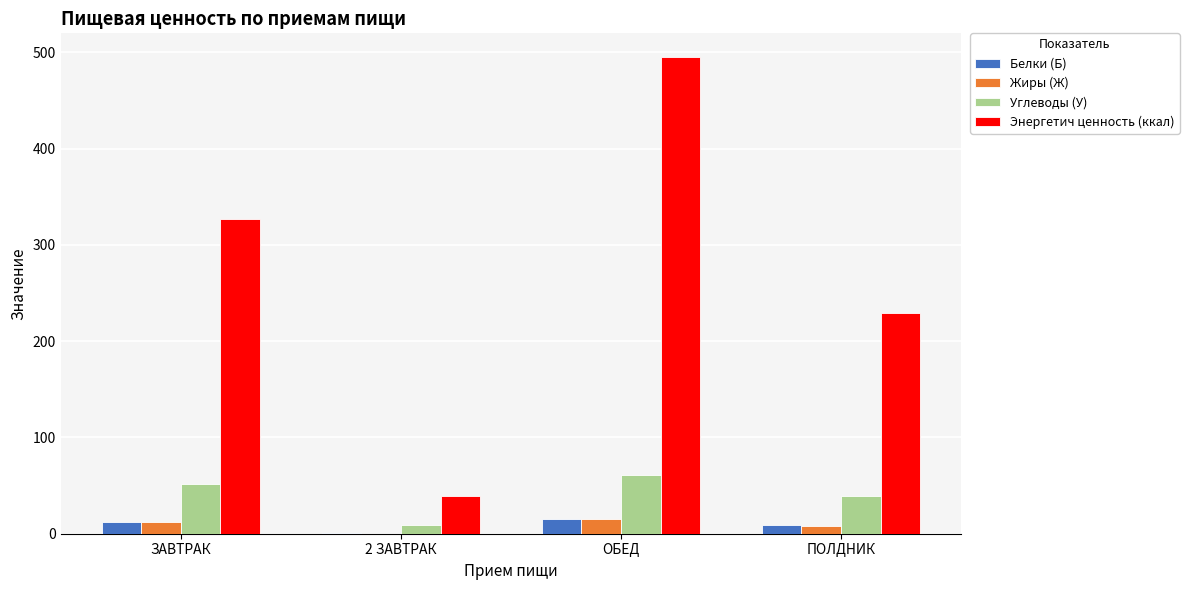

What is the total value across all series at ПОЛДНИК?

284.7